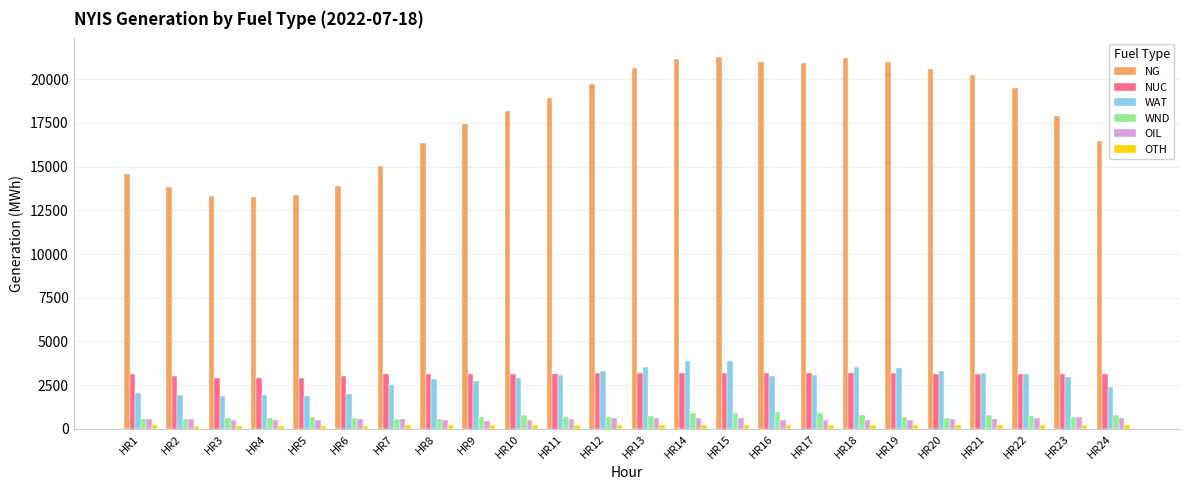

What is the greatest value displayed?

21272